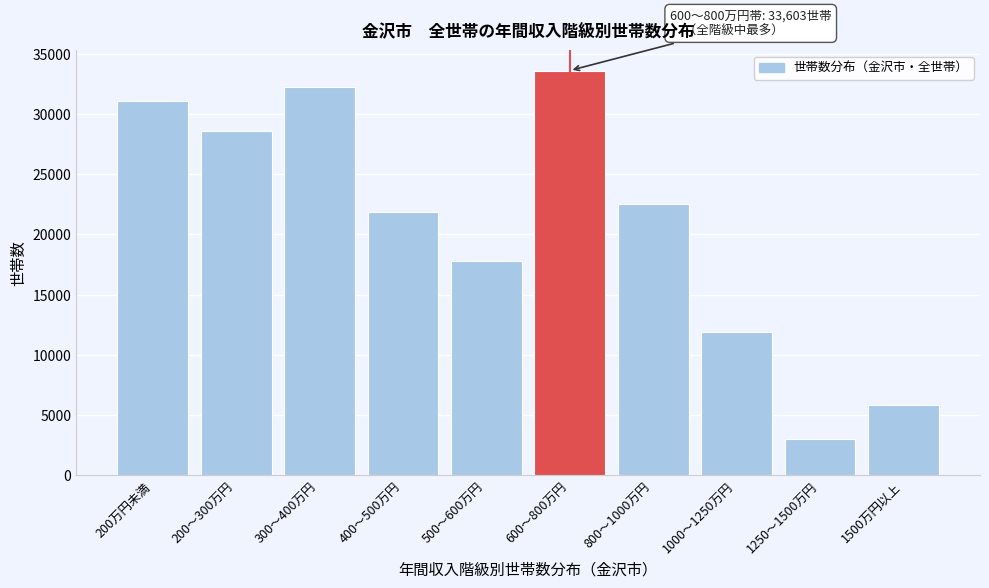

Reading left to right, extract all data points from this chart.

200万円未満=31071	200～300万円=28600	300～400万円=32238	400～500万円=21894	500～600万円=17786	600～800万円=33603	800～1000万円=22532	1000～1250万円=11905	1250～1500万円=2997	1500万円以上=5836